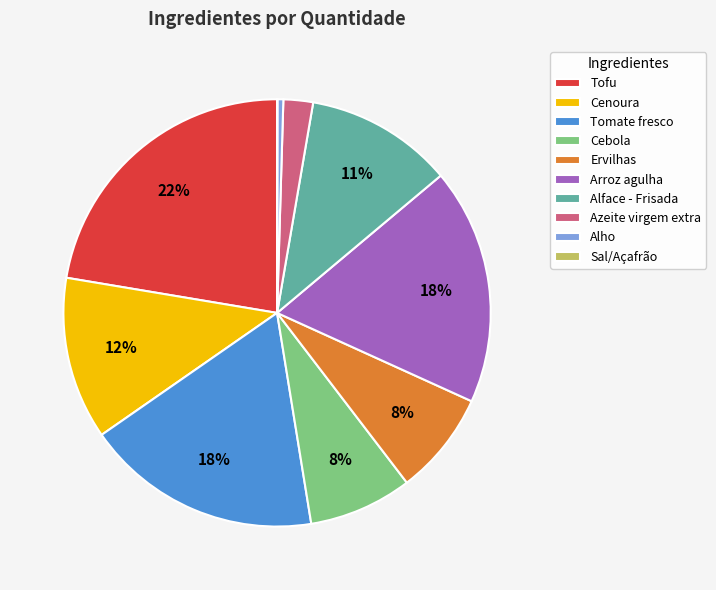

What is the largest slice in the pie chart?

Tofu